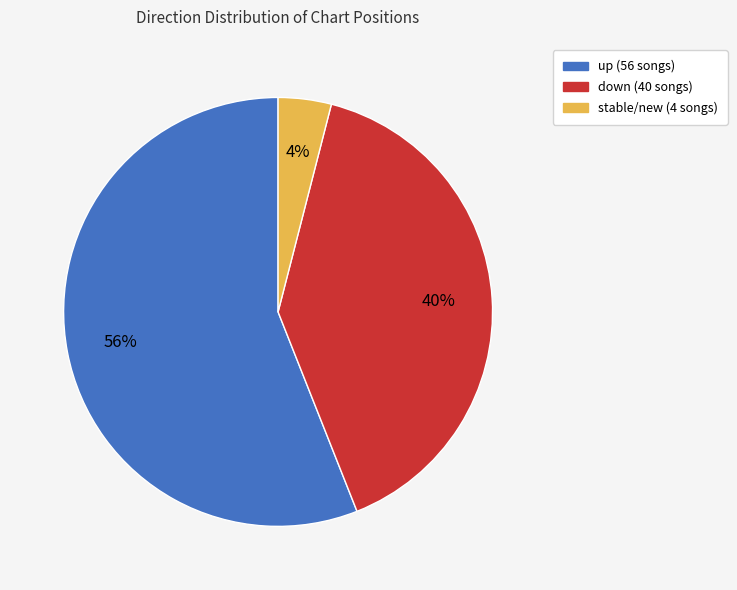

To the nearest percent, what is the difference between the largest and smallest slice percentages?

52%